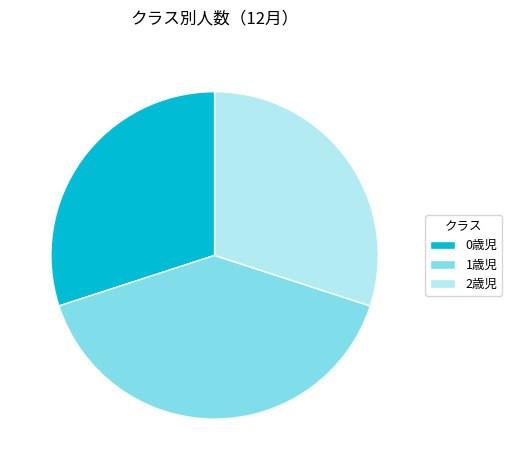

The 0歳児 slice represents 42% of the pie. True or false?

False